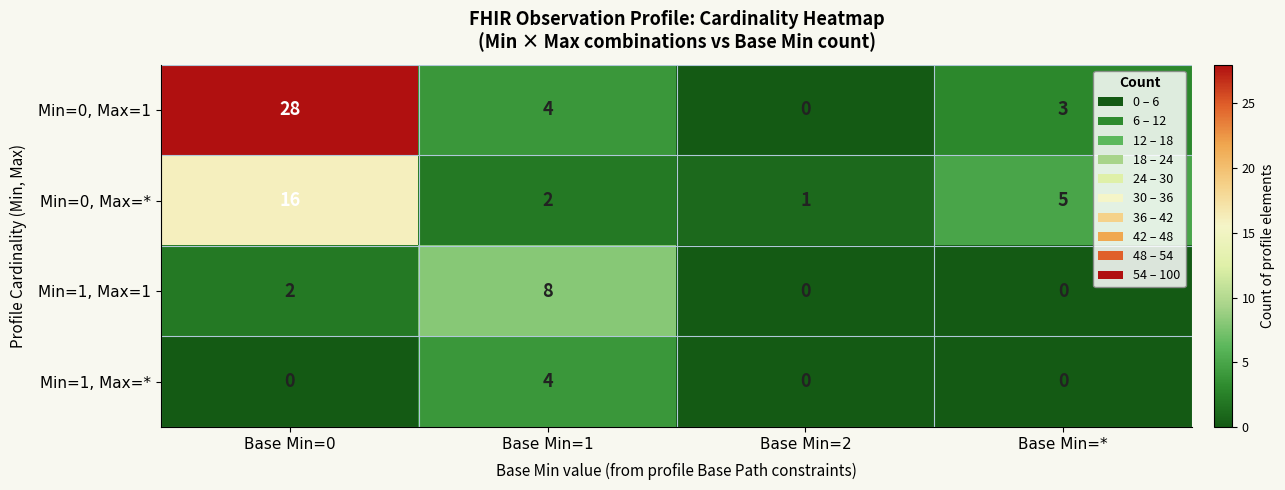

Which category has the highest value across all series?

Base Min=0